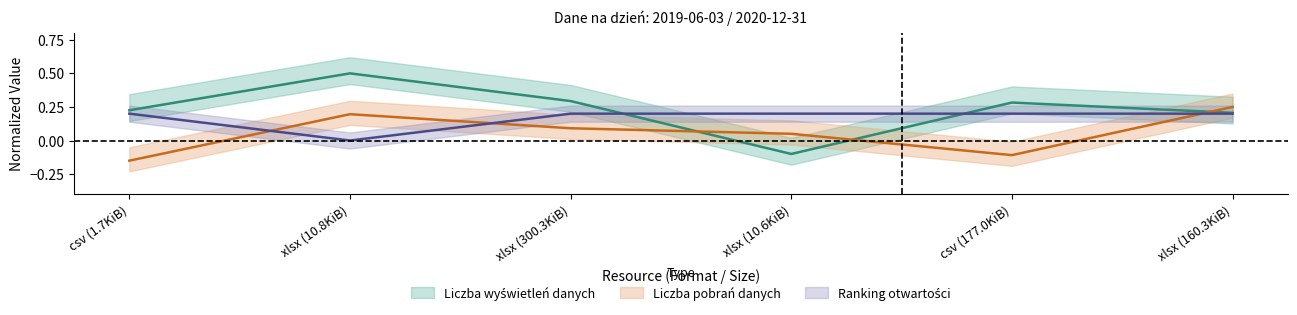

What are all the series names shown in the legend?

Liczba wyświetleń danych, Liczba pobrań danych, Ranking otwartości